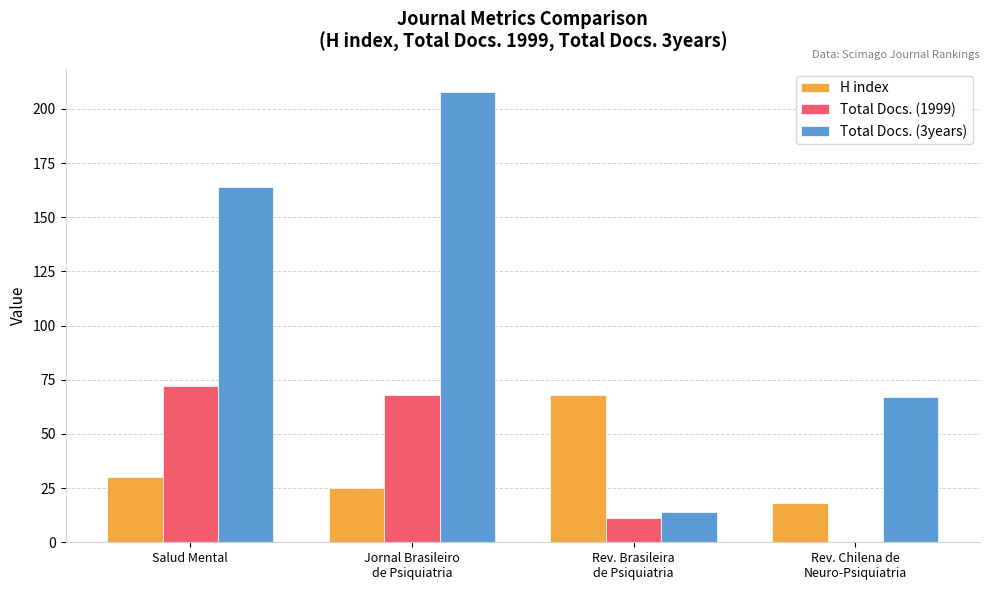

How many groups of bars are there?

4